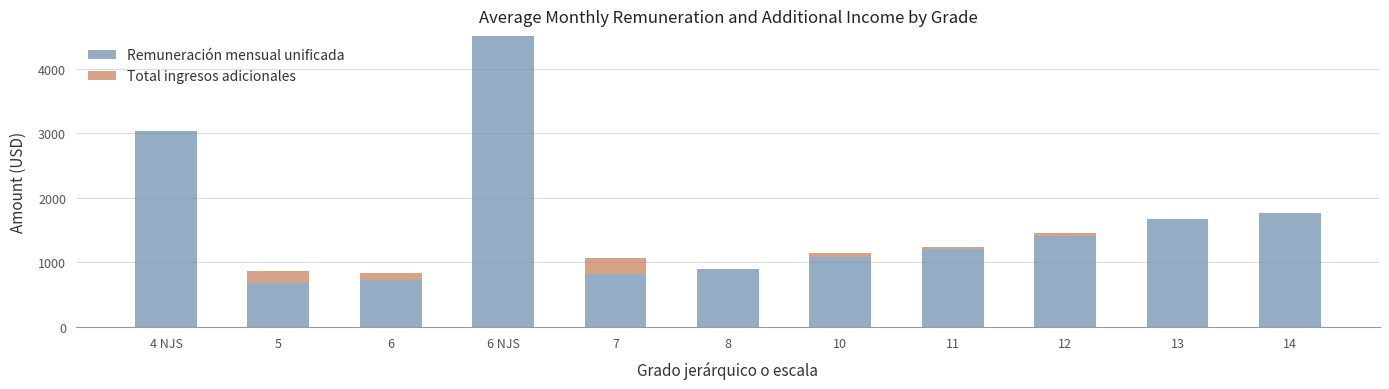

Count the number of categories in the chart.

11